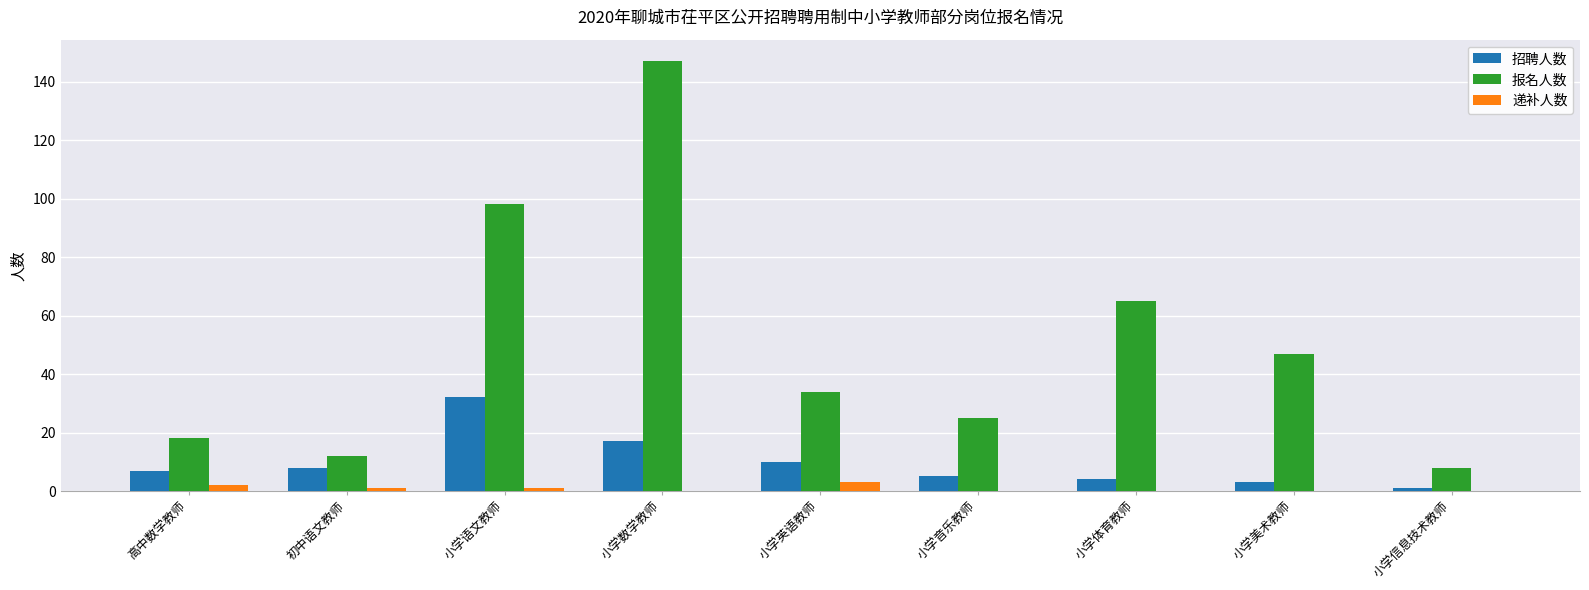

Reading left to right, transcribe all the data shown in this chart.

招聘人数: 高中数学教师=7	初中语文教师=8	小学语文教师=32	小学数学教师=17	小学英语教师=10	小学音乐教师=5	小学体育教师=4	小学美术教师=3	小学信息技术教师=1
报名人数: 高中数学教师=18	初中语文教师=12	小学语文教师=98	小学数学教师=147	小学英语教师=34	小学音乐教师=25	小学体育教师=65	小学美术教师=47	小学信息技术教师=8
递补人数: 高中数学教师=2	初中语文教师=1	小学语文教师=1	小学数学教师=0	小学英语教师=3	小学音乐教师=0	小学体育教师=0	小学美术教师=0	小学信息技术教师=0